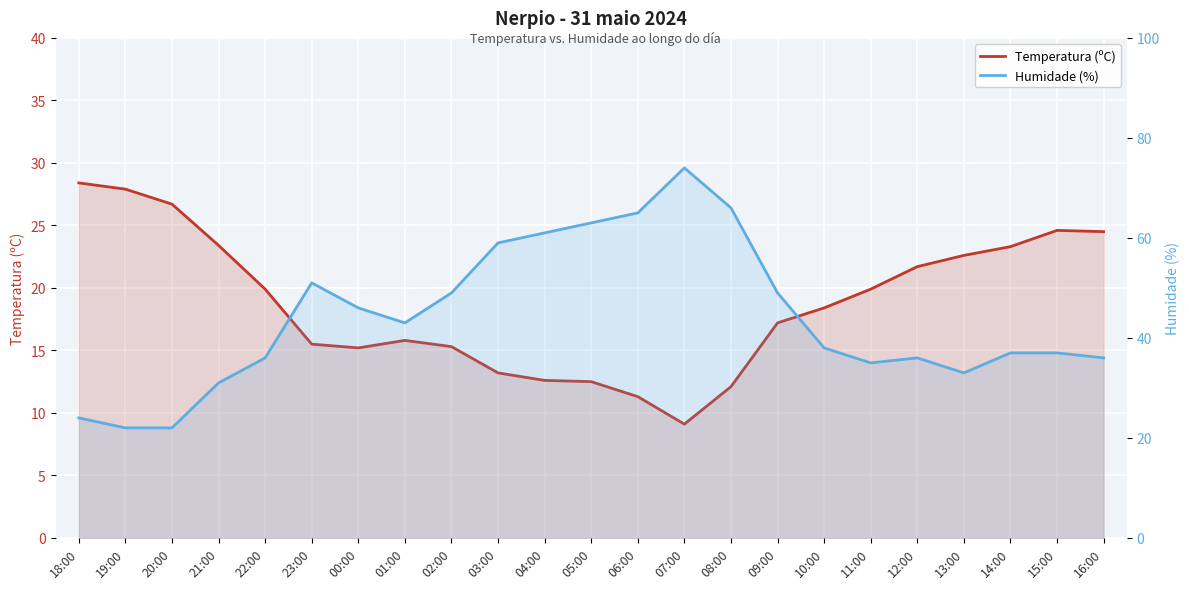

Which series changed the most between 20:00 and 23:00?

Humidade (%)